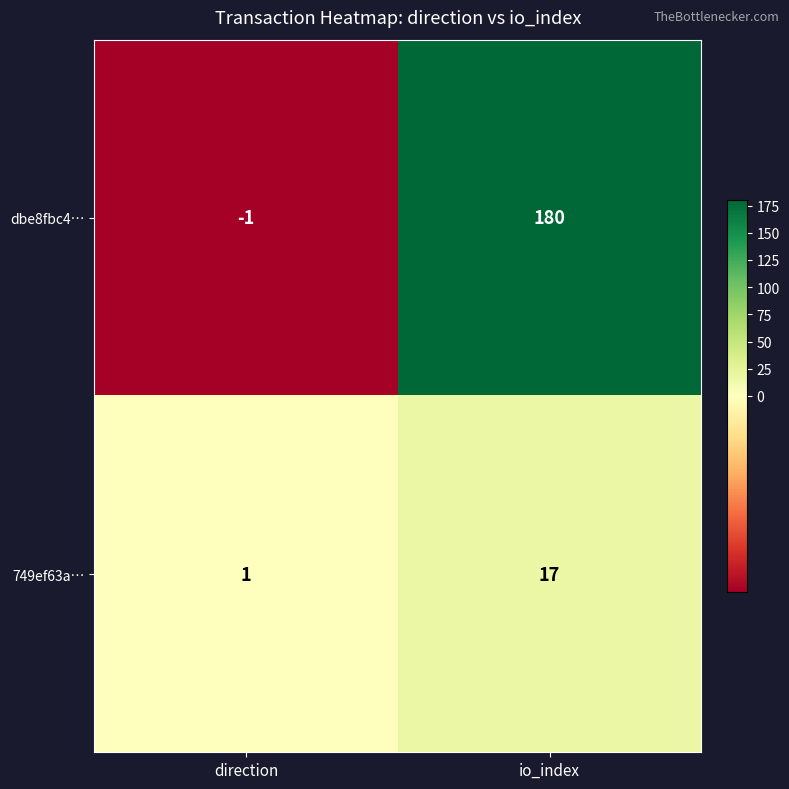

What is the total value across all series at io_index?

197